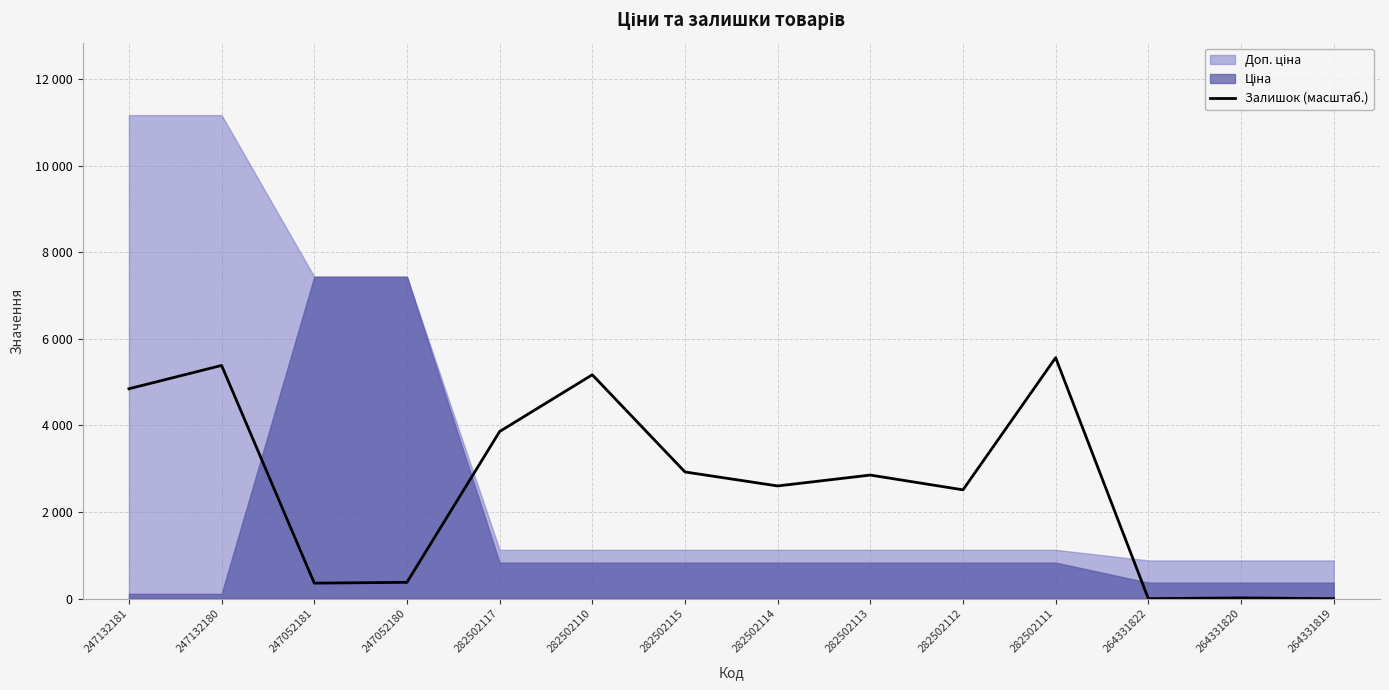

At which category does the data reach its first local valley?

247052181